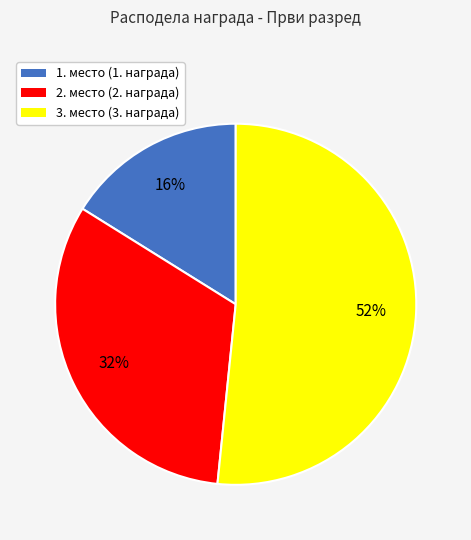

Does 3. место (3. награда) represent more than half of the total?

Yes